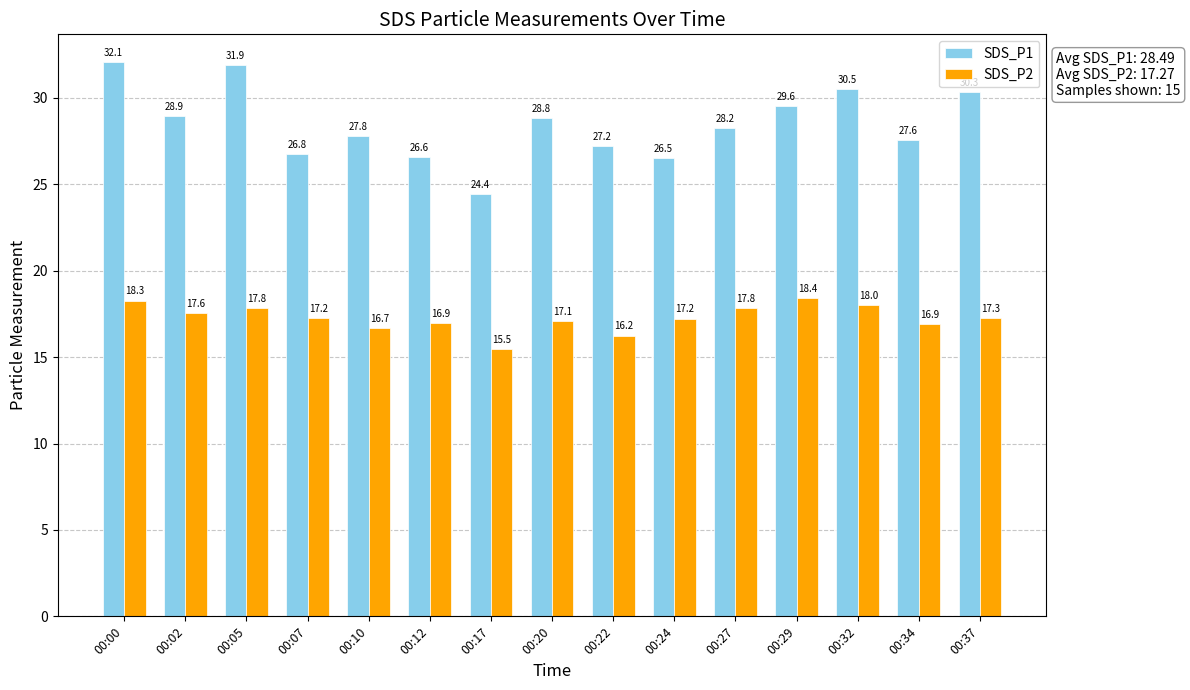

What is the spread (max minus min) of values at 00:32?

12.5